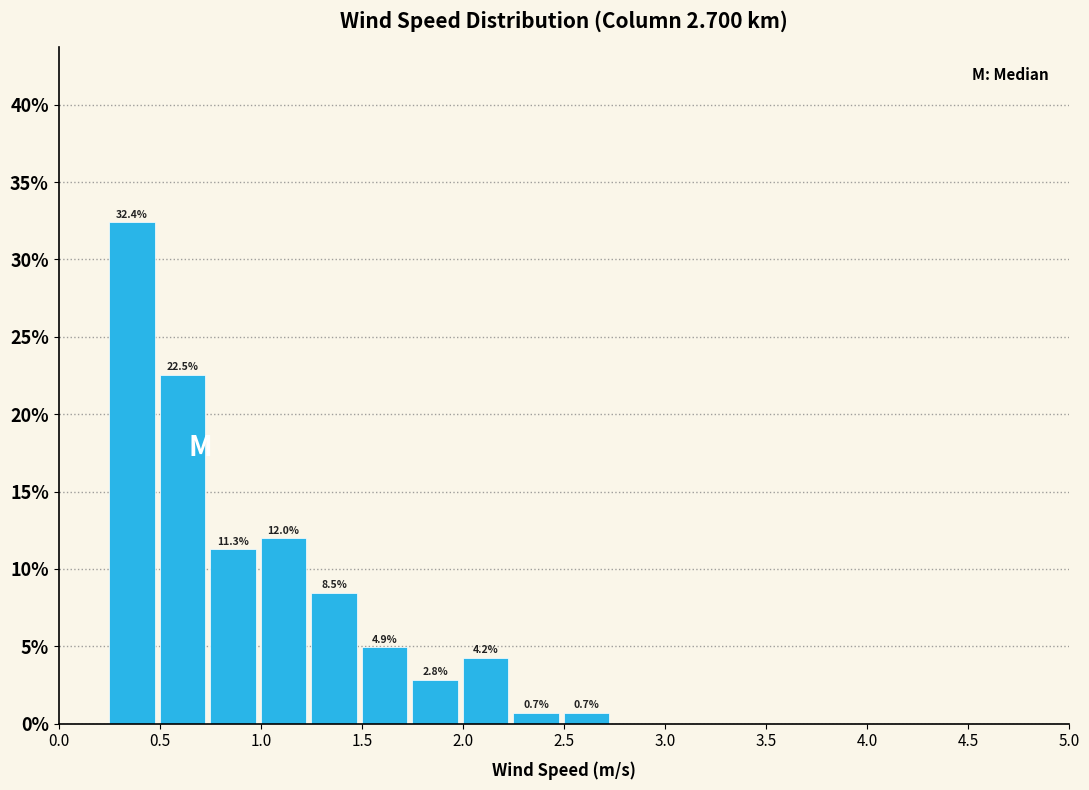

Over which range of the x-axis is the bar tallest?

0.25 to 0.50